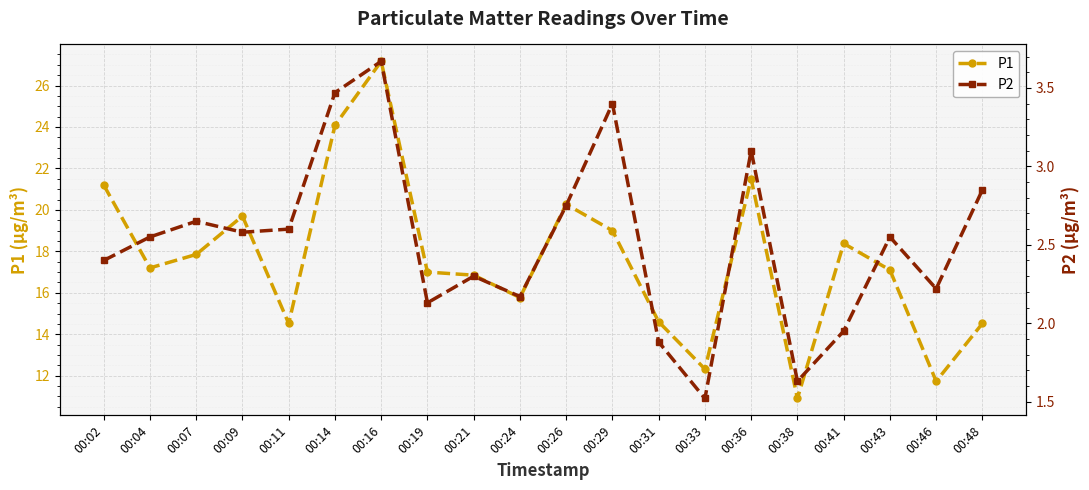

Which has a higher value, 00:16 or 00:48?

00:16